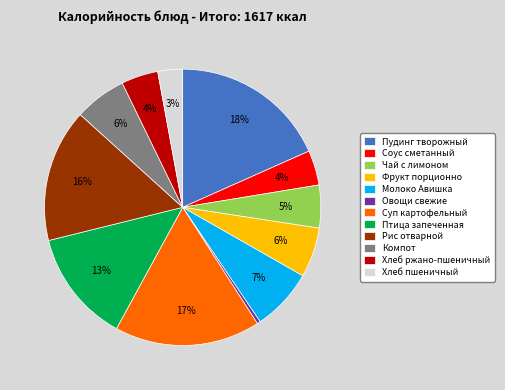

Which has a higher value, Рис отварной or Суп картофельный?

Суп картофельный